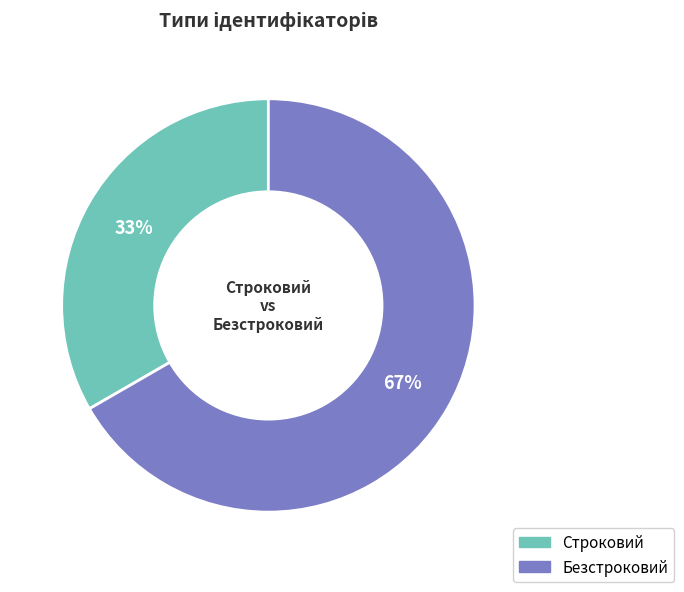

To the nearest percent, what is the combined percentage of Строковий and Безстроковий?

100%